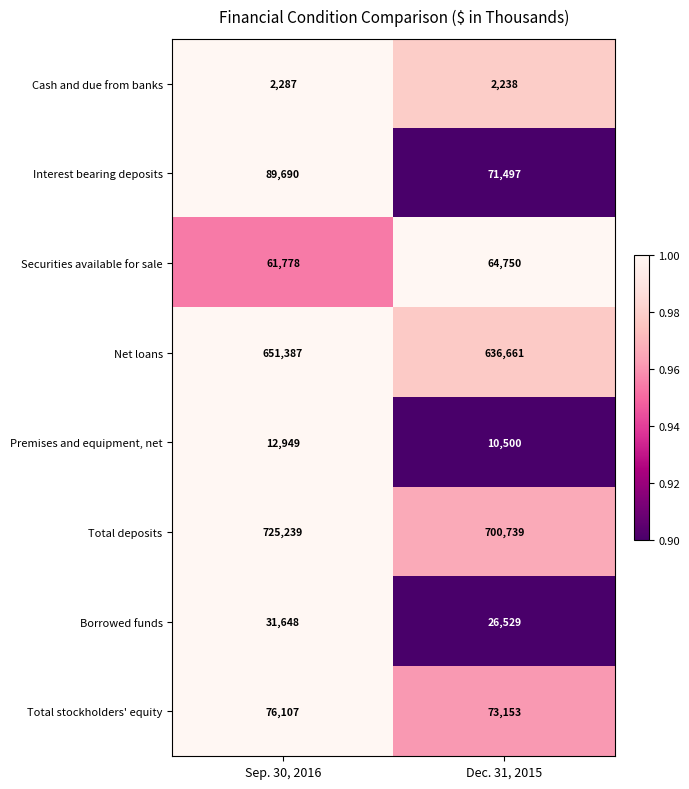

Reading left to right, extract all data points from this chart.

Cash and due from banks: Sep. 30, 2016=2287	Dec. 31, 2015=2238
Interest bearing deposits: Sep. 30, 2016=89690	Dec. 31, 2015=71497
Securities available for sale: Sep. 30, 2016=61778	Dec. 31, 2015=64750
Net loans: Sep. 30, 2016=651387	Dec. 31, 2015=636661
Premises and equipment, net: Sep. 30, 2016=12949	Dec. 31, 2015=10500
Total deposits: Sep. 30, 2016=725239	Dec. 31, 2015=700739
Borrowed funds: Sep. 30, 2016=31648	Dec. 31, 2015=26529
Total stockholders' equity: Sep. 30, 2016=76107	Dec. 31, 2015=73153